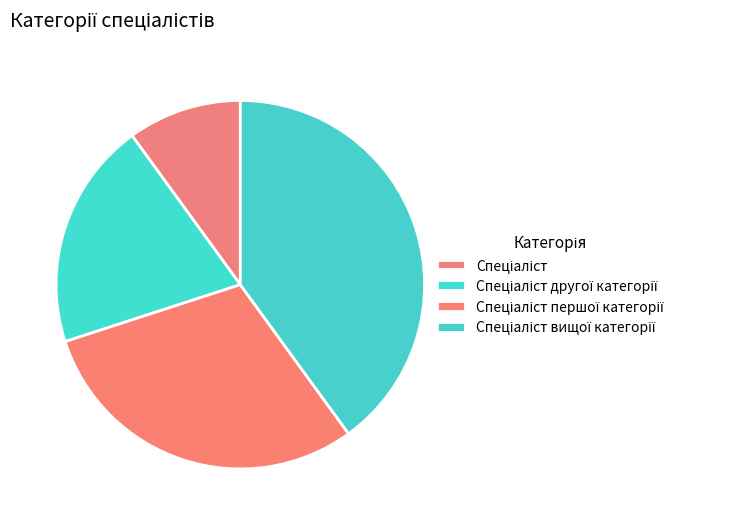

To the nearest percent, what is the combined percentage of Спеціаліст and Спеціаліст другої категорії?

30%